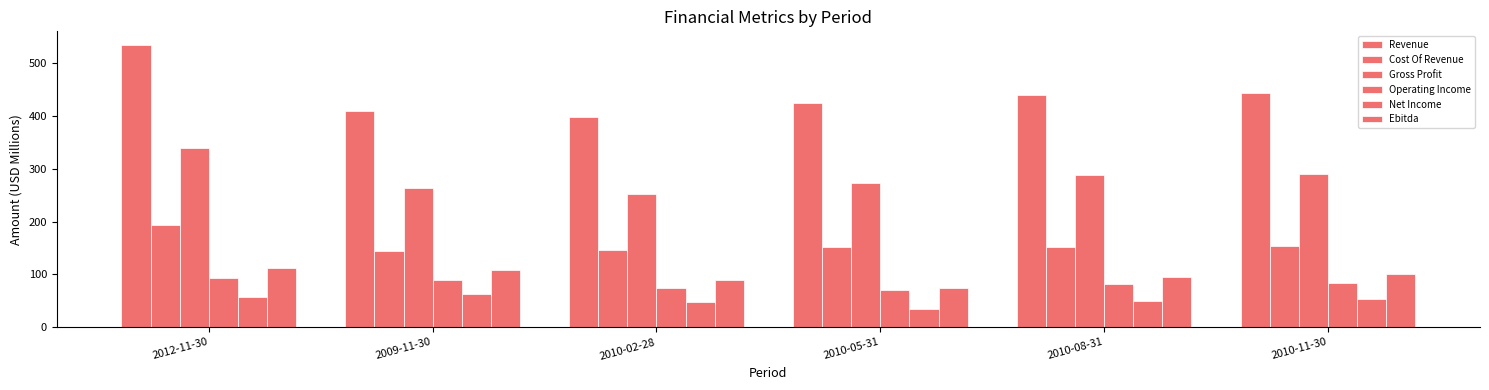

What is the value of the Net Income bar at the 1st from the left?

57.9